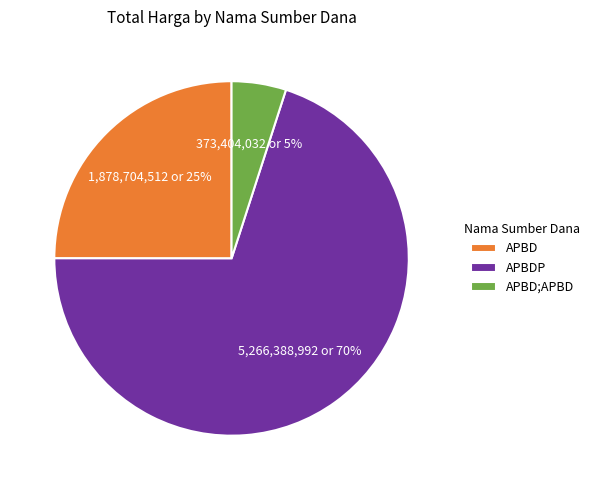

To the nearest percent, what percentage of the pie is APBDP?

70%